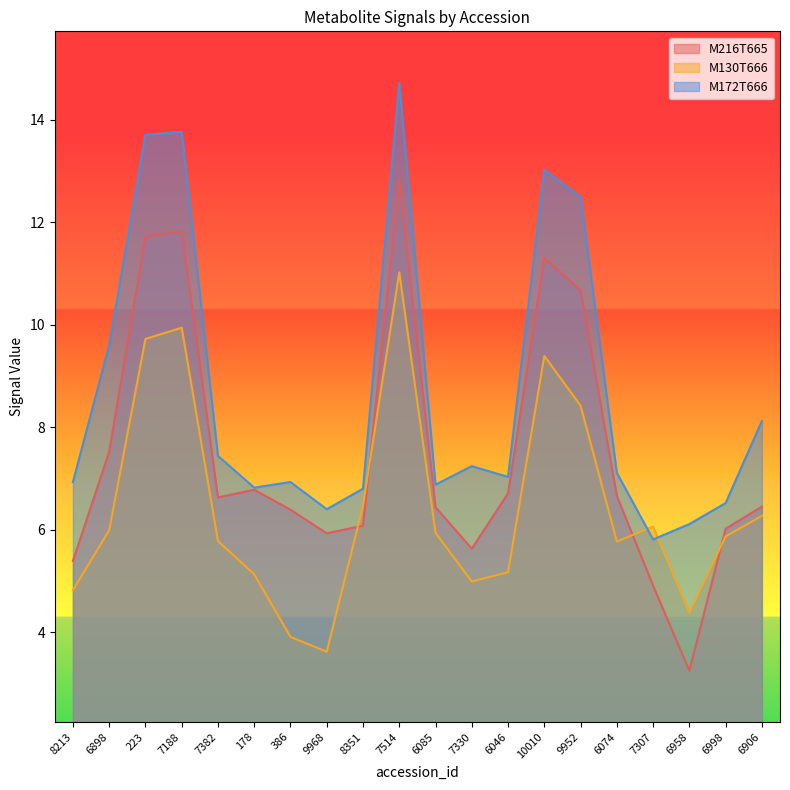

How many data points in M216T665 are less than 6?

5